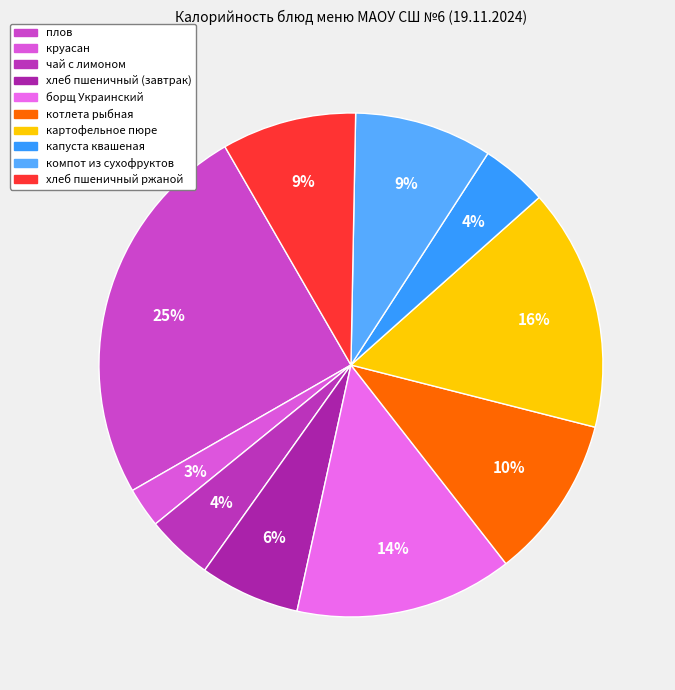

To the nearest percent, what portion does компот из сухофруктов represent?

9%